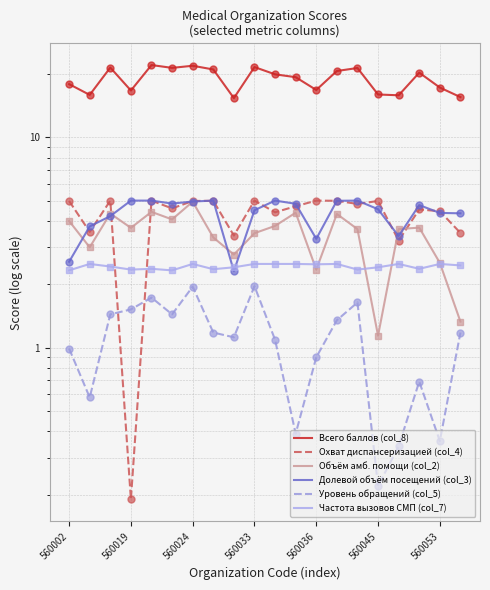

True or false: Всего баллов (col_8) and Долевой объём посещений (col_3) intersect in this chart.

False